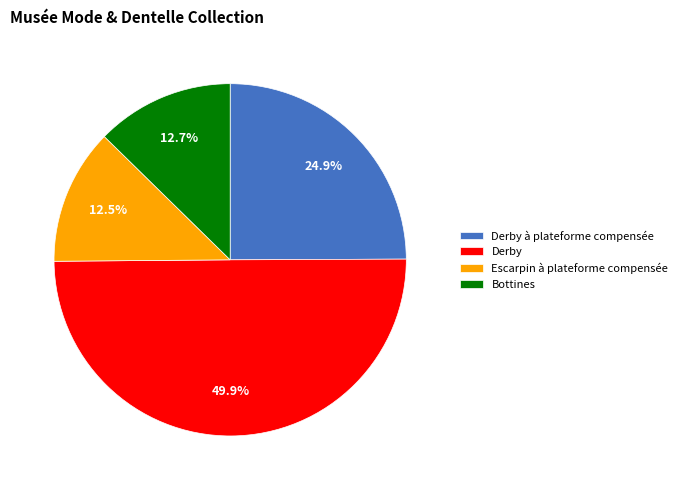

How many segments does this pie chart have?

4